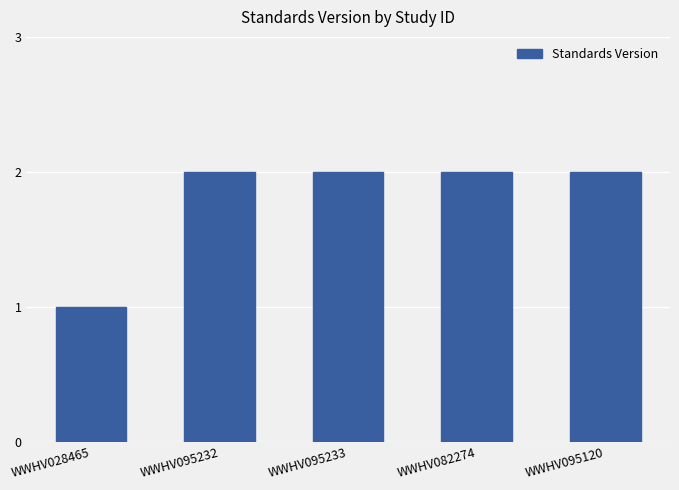

Approximately how many times larger is the value at WWHV095233 compared to WWHV028465?

2.0